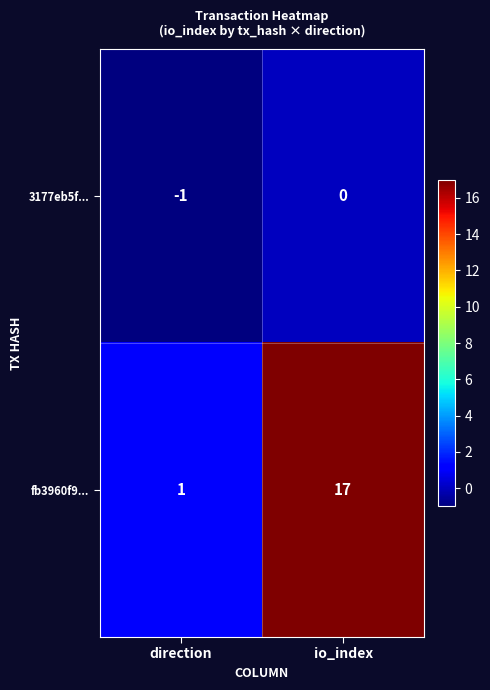

The fb3960f9... series shows 1 at direction. True or false?

True